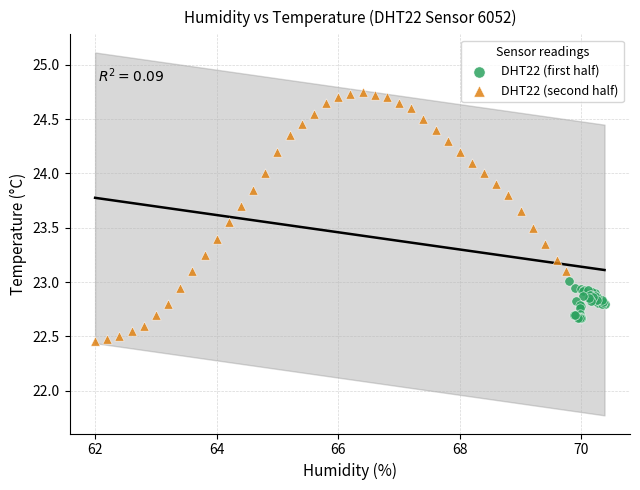

Which series has the widest spread of Y values?

DHT22 (second half)